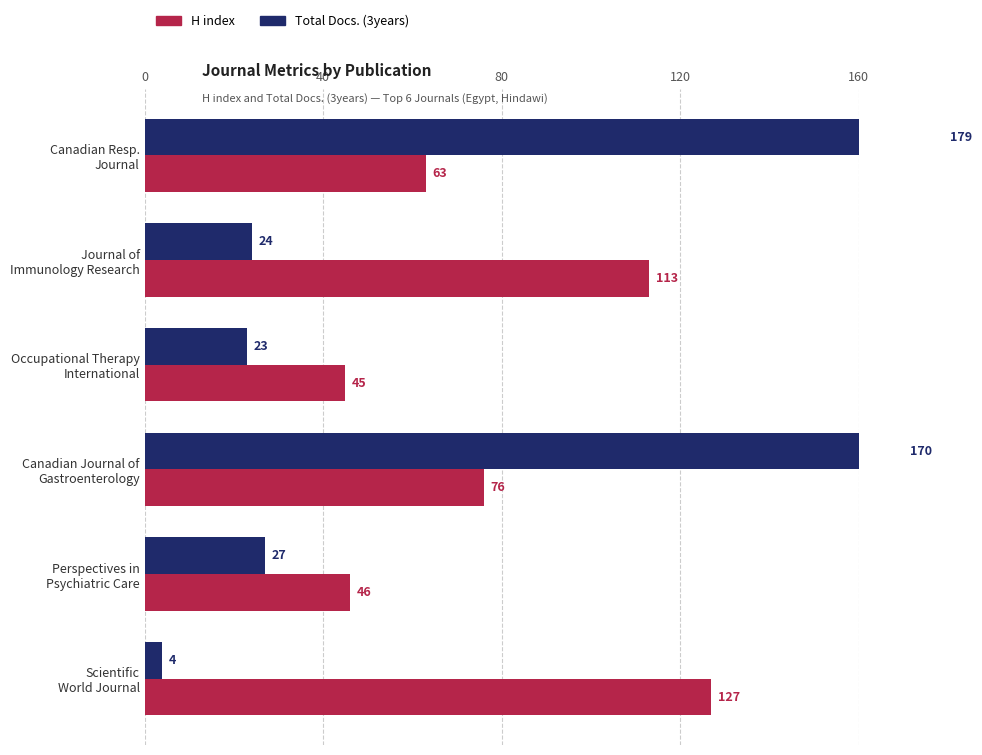

Is it true that H index equals 69 at Occupational Therapy International?

False